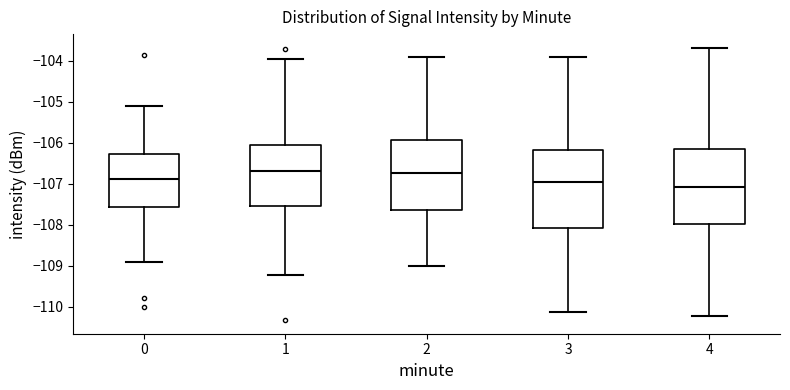

Reading left to right, read every box against the y-axis: the position of its median line, the range the box covers, and the ends of its whiskers. The values are not printed on the chart, so give them approximately, as read against the axis.

0: median -106.9, box -107.6 to -106.3, whiskers -108.9 to -105.1
1: median -106.7, box -107.5 to -106.0, whiskers -109.2 to -104.0
2: median -106.7, box -107.6 to -105.9, whiskers -109.0 to -103.9
3: median -107.0, box -108.1 to -106.2, whiskers -110.1 to -103.9
4: median -107.1, box -108.0 to -106.2, whiskers -110.2 to -103.7